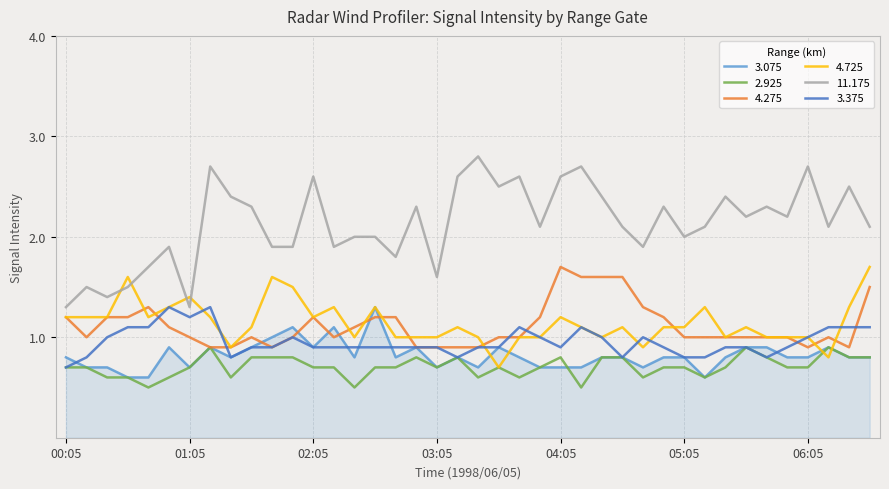

Which series has the largest total across all categories?

11.175